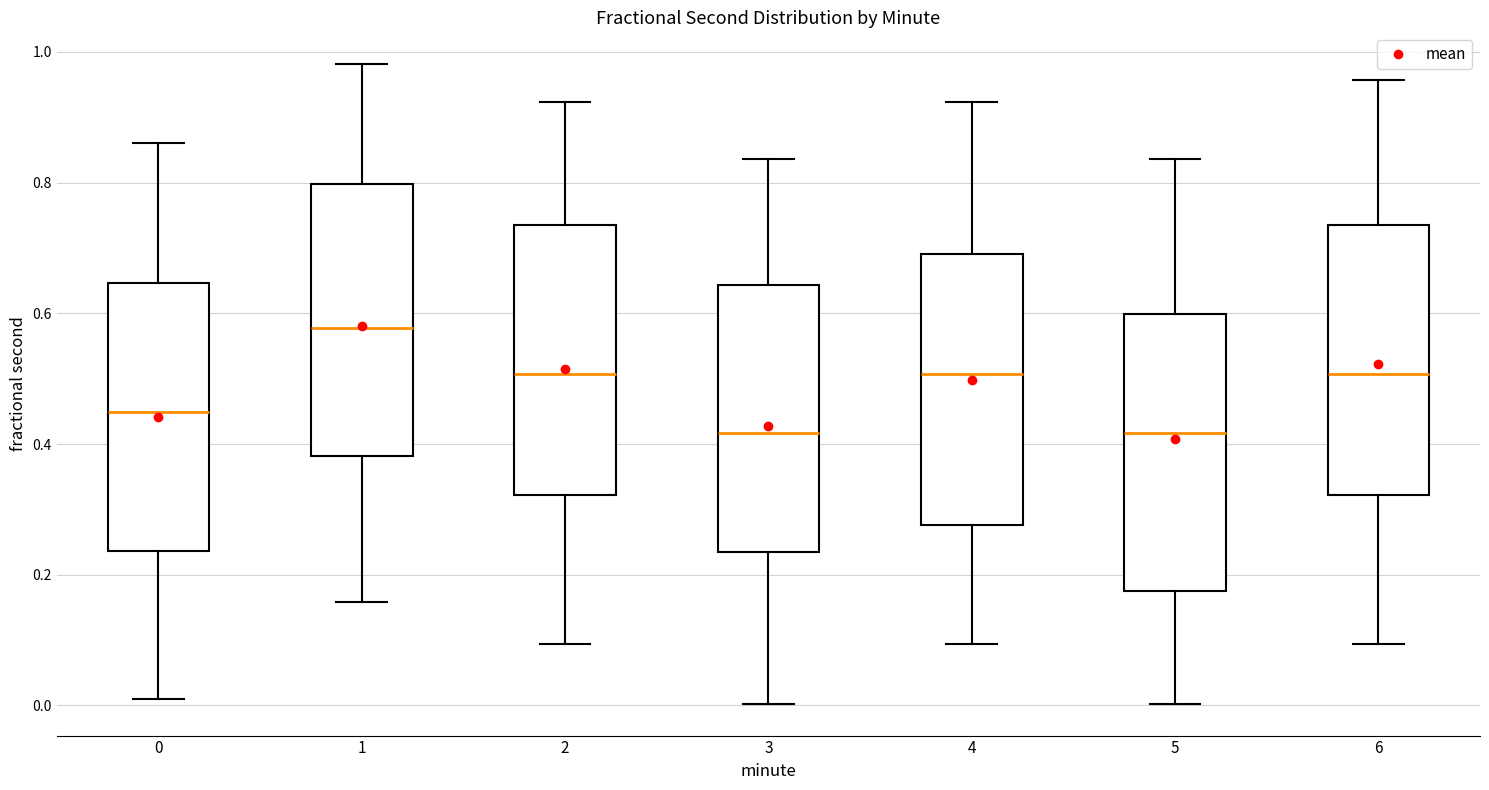

Reading left to right, read every box against the y-axis: the position of its median line, the range the box covers, and the ends of its whiskers. The values are not printed on the chart, so give them approximately, as read against the axis.

0: median 0.44, box 0.24 to 0.64, whiskers 0.00 to 0.86
1: median 0.58, box 0.38 to 0.80, whiskers 0.16 to 0.98
2: median 0.50, box 0.32 to 0.74, whiskers 0.10 to 0.92
3: median 0.42, box 0.24 to 0.64, whiskers 0.00 to 0.84
4: median 0.50, box 0.28 to 0.70, whiskers 0.10 to 0.92
5: median 0.42, box 0.18 to 0.60, whiskers 0.00 to 0.84
6: median 0.50, box 0.32 to 0.74, whiskers 0.10 to 0.96